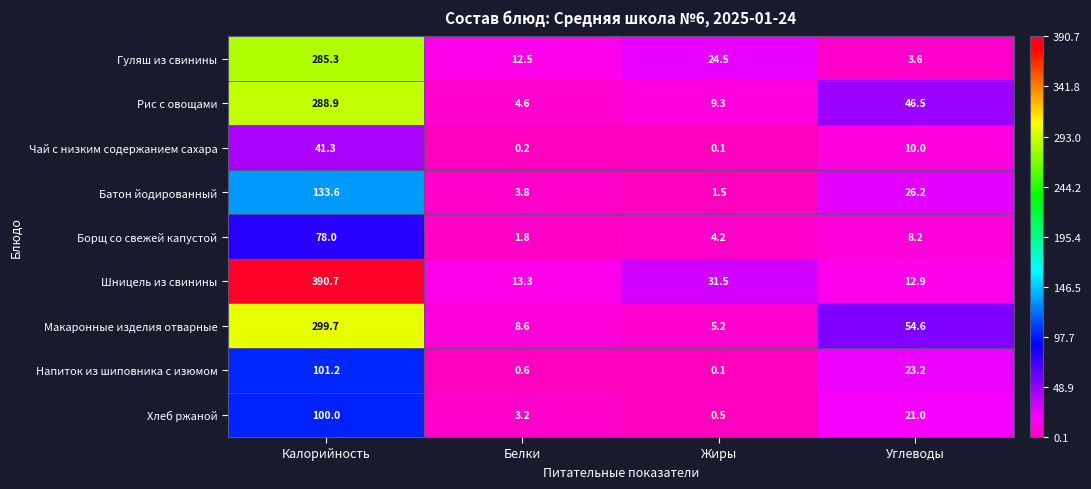

At Углеводы, list the series in order from largest to smallest.

Макаронные изделия отварные, Рис с овощами, Батон йодированный, Напиток из шиповника с изюмом, Хлеб ржаной, Шницель из свинины, Чай с низким содержанием сахара, Борщ со свежей капустой, Гуляш из свинины